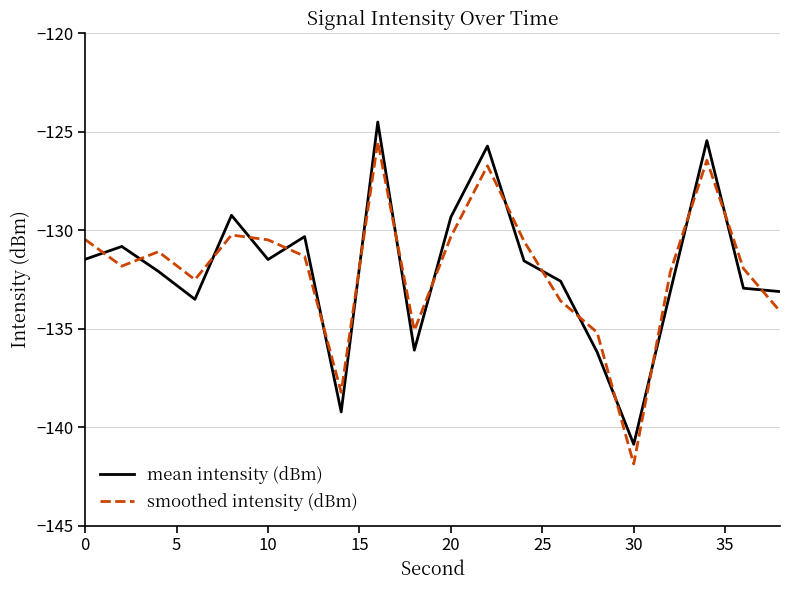

How many lines are shown in the chart?

2